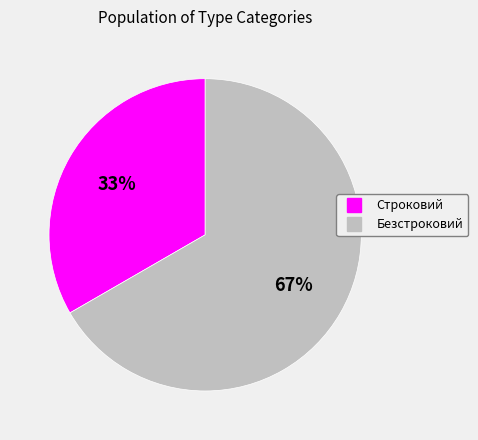

To the nearest percent, what is the combined percentage of Строковий and Безстроковий?

100%